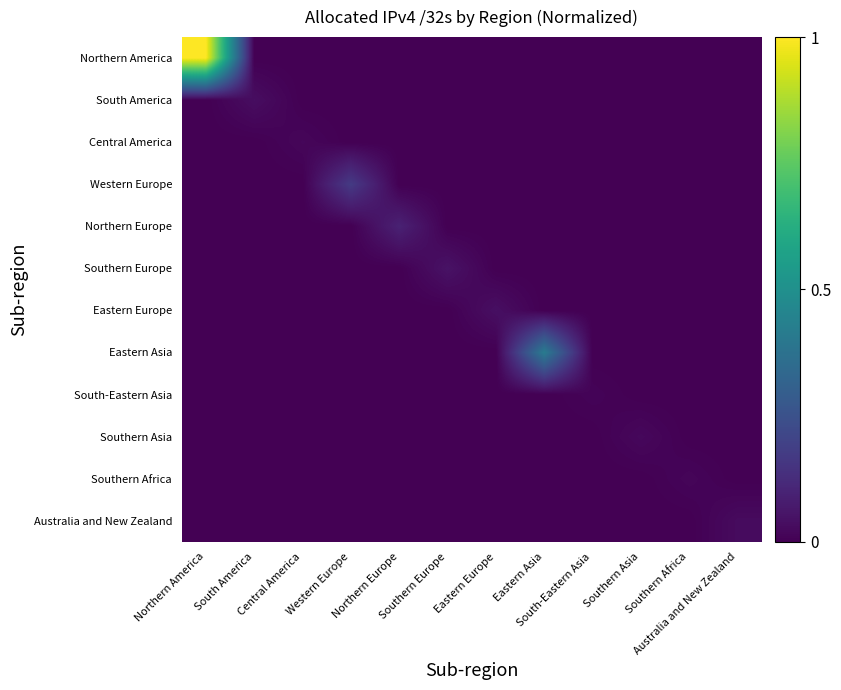

What is the maximum value shown in the chart?

1.0